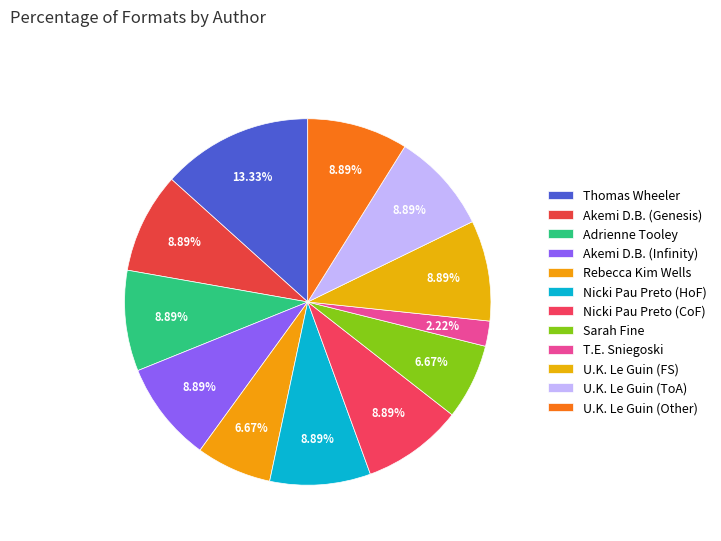

Count the number of slices in the pie.

12